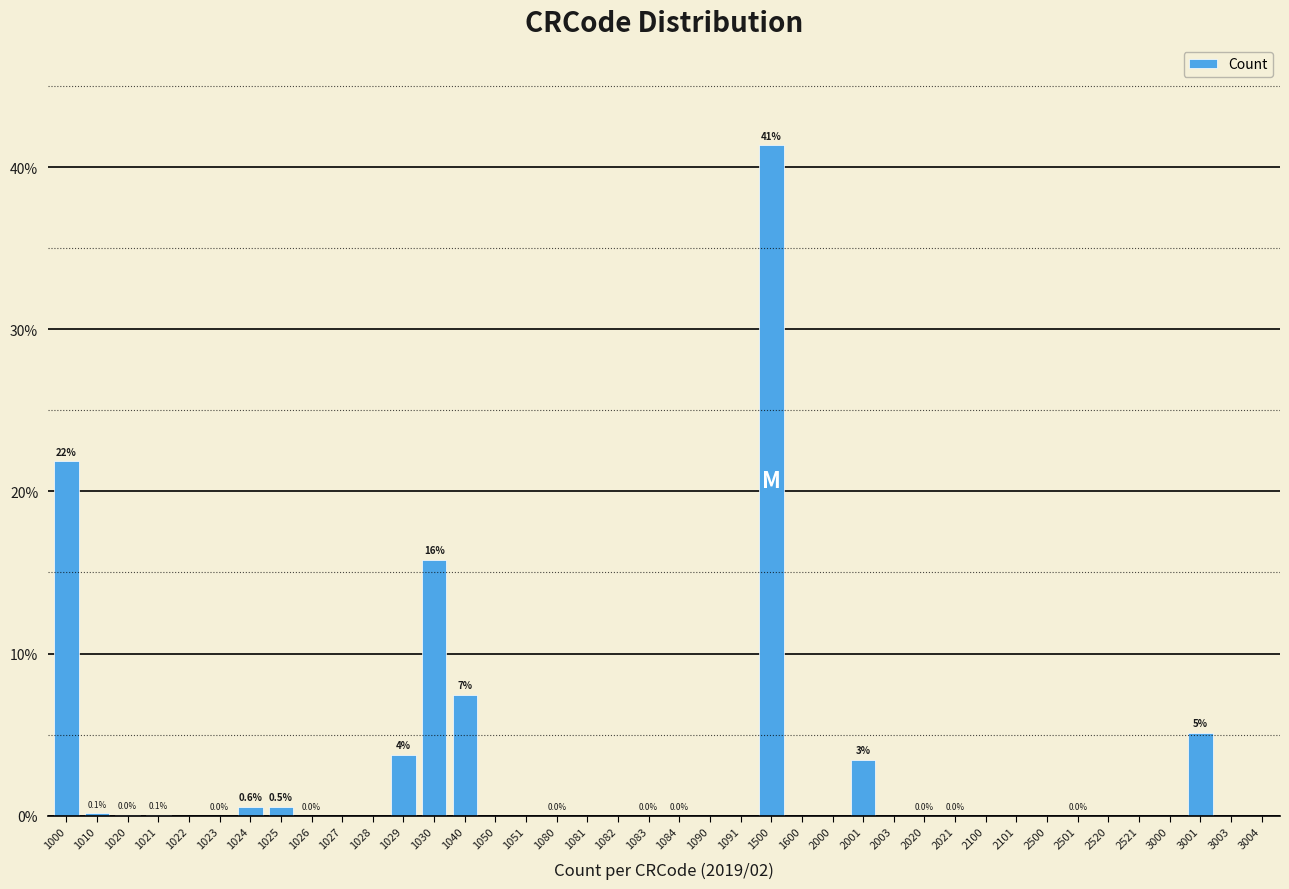

At which label is the value closest to 20?

1000